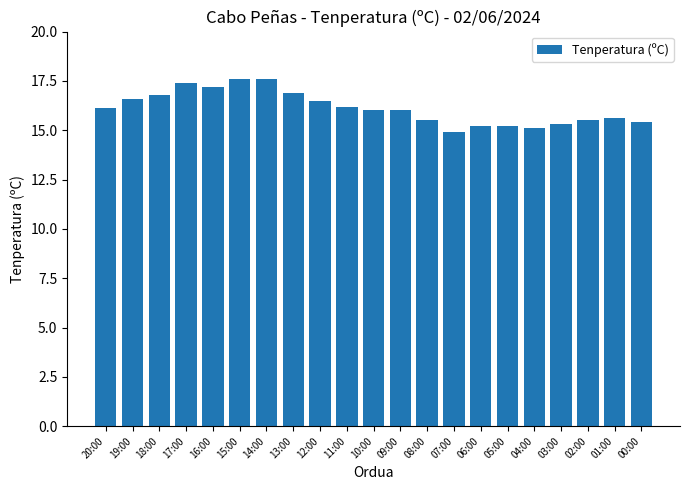

What value does the data have at 18:00?

16.8